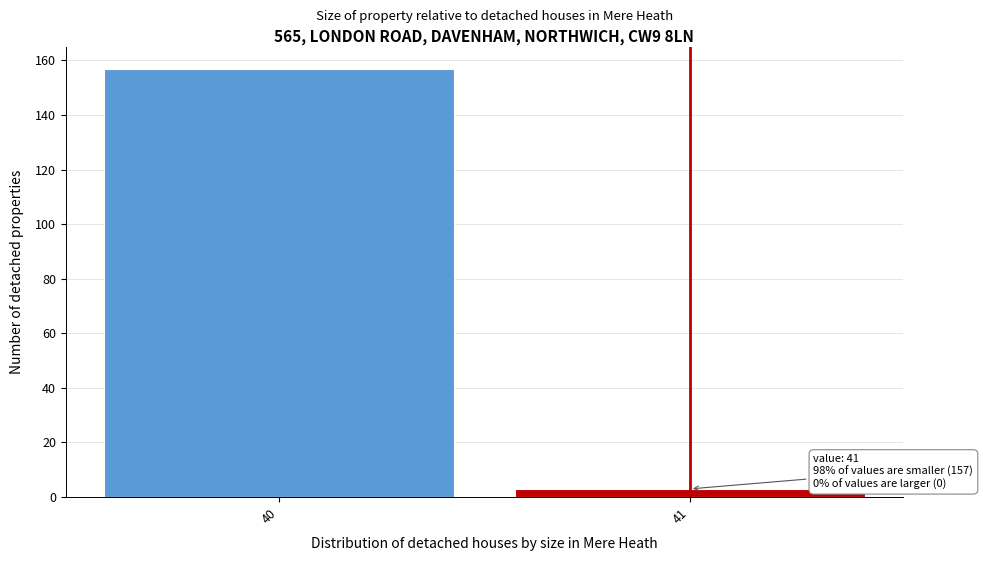

Reading right to left, what are all the values shown in this chart?

41=3	40=157